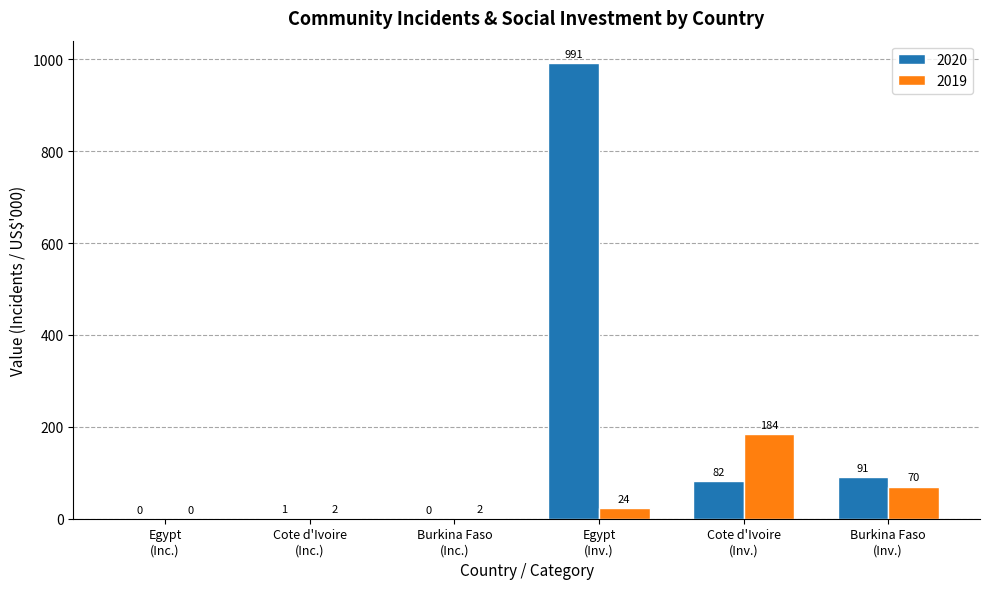

How many values in 2020 are above zero?

4